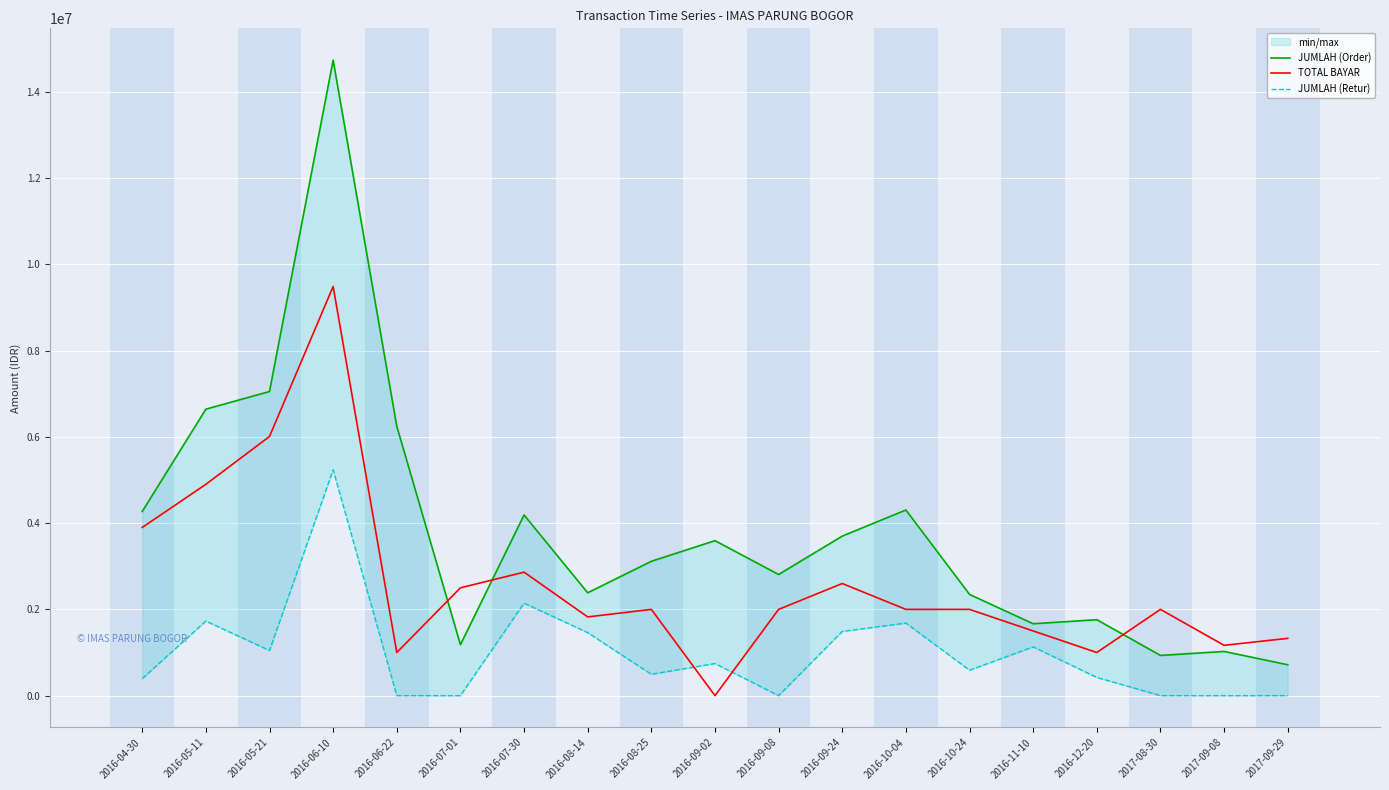

What is the label of the 7th point from the right?

2016-10-04